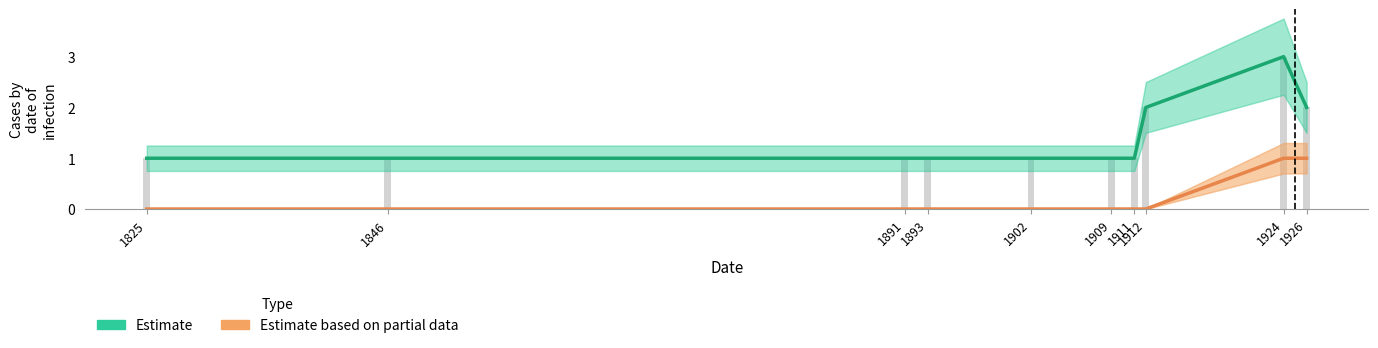

What is the sum of the Estimate values at 1909 and 1926?

3